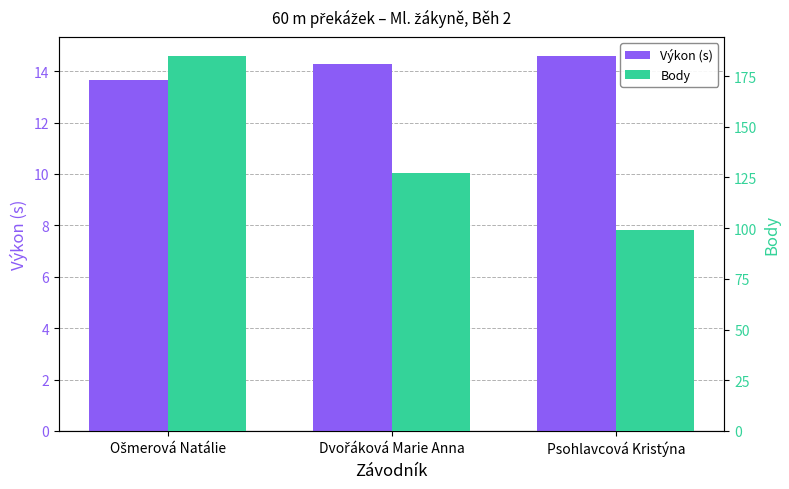

What is the difference between the Výkon (s) values at Dvořáková Marie Anna and Ošmerová Natálie?

0.6